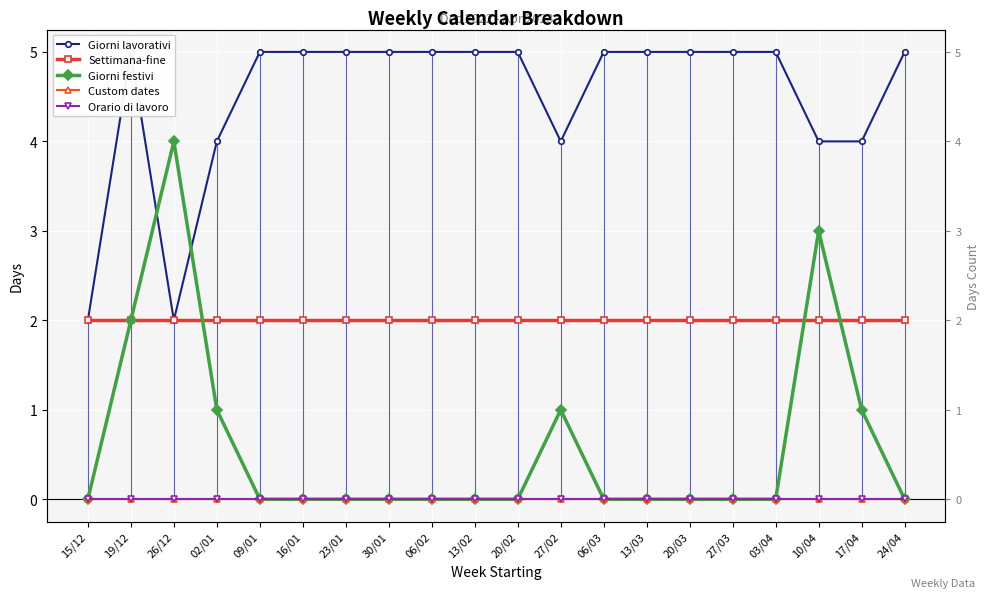

Reading left to right, what are all the values shown in this chart?

Giorni lavorativi: 15/12=2	19/12=5	26/12=2	02/01=4	09/01=5	16/01=5	23/01=5	30/01=5	06/02=5	13/02=5	20/02=5	27/02=4	06/03=5	13/03=5	20/03=5	27/03=5	03/04=5	10/04=4	17/04=4	24/04=5
Settimana-fine: 15/12=2	19/12=2	26/12=2	02/01=2	09/01=2	16/01=2	23/01=2	30/01=2	06/02=2	13/02=2	20/02=2	27/02=2	06/03=2	13/03=2	20/03=2	27/03=2	03/04=2	10/04=2	17/04=2	24/04=2
Giorni festivi: 15/12=0	19/12=2	26/12=4	02/01=1	09/01=0	16/01=0	23/01=0	30/01=0	06/02=0	13/02=0	20/02=0	27/02=1	06/03=0	13/03=0	20/03=0	27/03=0	03/04=0	10/04=3	17/04=1	24/04=0
Custom dates: 15/12=0	19/12=0	26/12=0	02/01=0	09/01=0	16/01=0	23/01=0	30/01=0	06/02=0	13/02=0	20/02=0	27/02=0	06/03=0	13/03=0	20/03=0	27/03=0	03/04=0	10/04=0	17/04=0	24/04=0
Orario di lavoro: 15/12=0	19/12=0	26/12=0	02/01=0	09/01=0	16/01=0	23/01=0	30/01=0	06/02=0	13/02=0	20/02=0	27/02=0	06/03=0	13/03=0	20/03=0	27/03=0	03/04=0	10/04=0	17/04=0	24/04=0